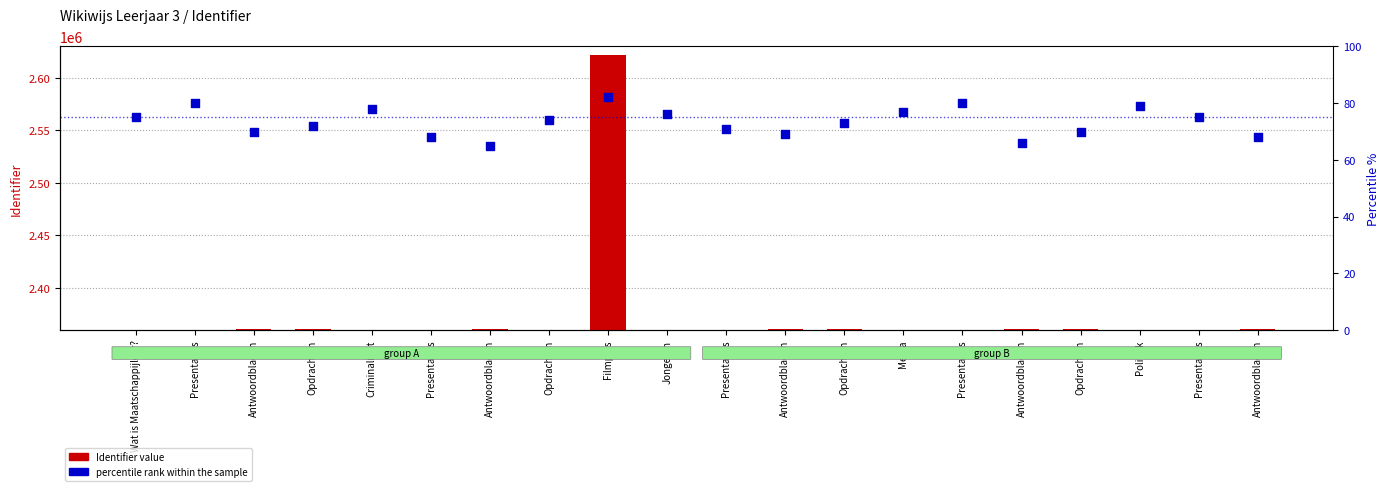

What is the total value across all series at Media?

2360470